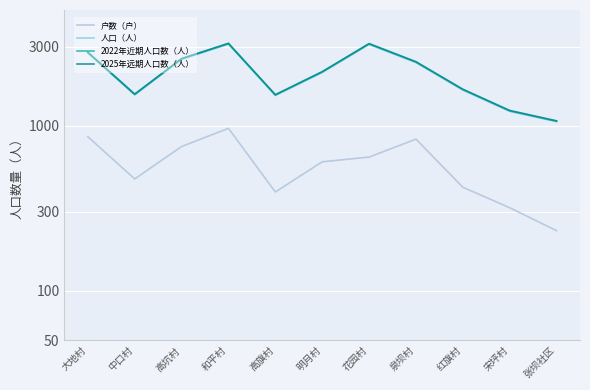

Rank the series by their maximum value, from highest to lowest.

2025年远期人口数（人）, 2022年近期人口数（人）, 人口（人）, 户数（户）